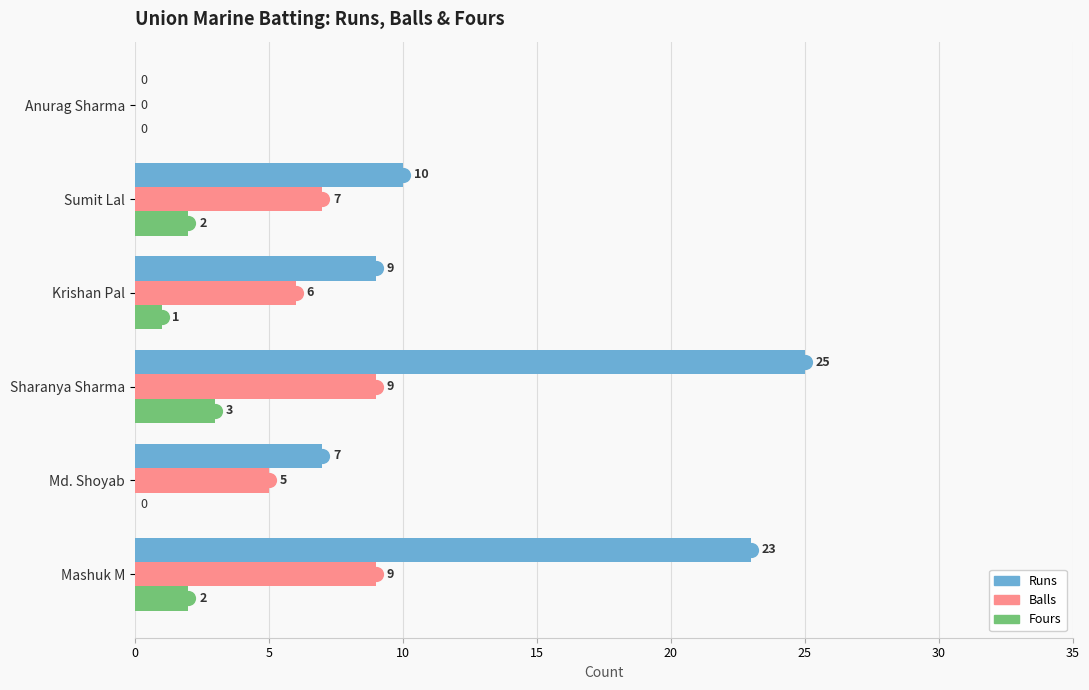

Is the value of Balls at Sumit Lal greater than the value of Runs at Sharanya Sharma?

No